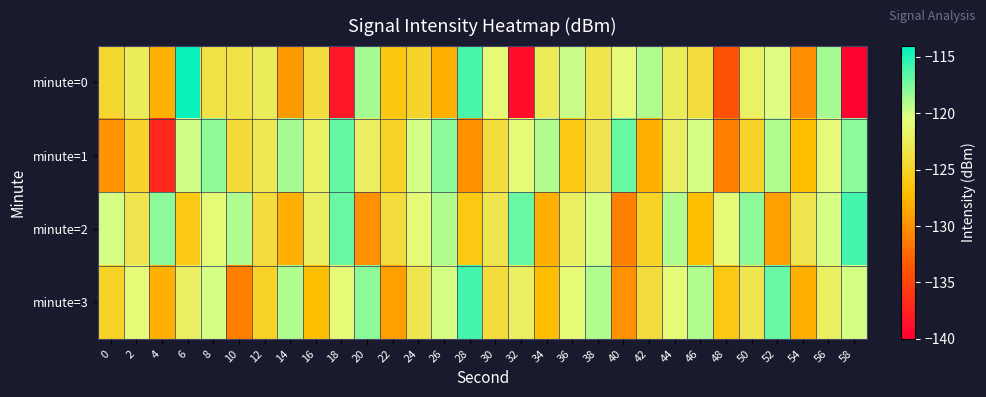

Reading right to left, list all the values displayed in this chart.

minute=0: 58=-139.7	56=-118.7	54=-130.1	52=-120.3	50=-121.9	48=-134.1	46=-123.9	44=-122.4	42=-119.0	40=-120.9	38=-123.1	36=-119.8	34=-122.5	32=-139.1	30=-120.9	28=-116.0	26=-128.0	24=-124.8	22=-126.1	20=-118.8	18=-138.4	16=-124.0	14=-129.4	12=-122.4	10=-123.4	8=-123.5	6=-114.4	4=-127.9	2=-122.4	0=-124.6
minute=1: 58=-118.0	56=-121.0	54=-127.0	52=-119.0	50=-125.0	48=-131.0	46=-120.0	44=-122.0	42=-128.0	40=-117.0	38=-123.0	36=-126.0	34=-119.0	32=-121.0	30=-124.0	28=-130.0	26=-118.0	24=-120.0	22=-125.0	20=-122.0	18=-116.9	16=-121.9	14=-118.7	12=-122.8	10=-124.2	8=-118.1	6=-119.9	4=-137.1	2=-124.8	0=-129.8
minute=2: 58=-116.0	56=-120.0	54=-123.0	52=-129.0	50=-118.0	48=-121.0	46=-127.0	44=-119.0	42=-125.0	40=-131.0	38=-120.0	36=-122.0	34=-128.0	32=-117.0	30=-123.0	28=-126.0	26=-119.0	24=-121.0	22=-124.0	20=-130.0	18=-117.0	16=-122.0	14=-128.0	12=-124.0	10=-119.0	8=-121.0	6=-126.0	4=-118.0	2=-123.0	0=-120.0
minute=3: 58=-120.0	56=-122.0	54=-128.0	52=-117.0	50=-123.0	48=-126.0	46=-119.0	44=-121.0	42=-124.0	40=-130.0	38=-119.0	36=-121.0	34=-127.0	32=-122.0	30=-124.0	28=-116.0	26=-120.0	24=-123.0	22=-129.0	20=-118.0	18=-121.0	16=-127.0	14=-119.0	12=-125.0	10=-131.0	8=-120.0	6=-122.0	4=-128.0	2=-121.0	0=-125.0